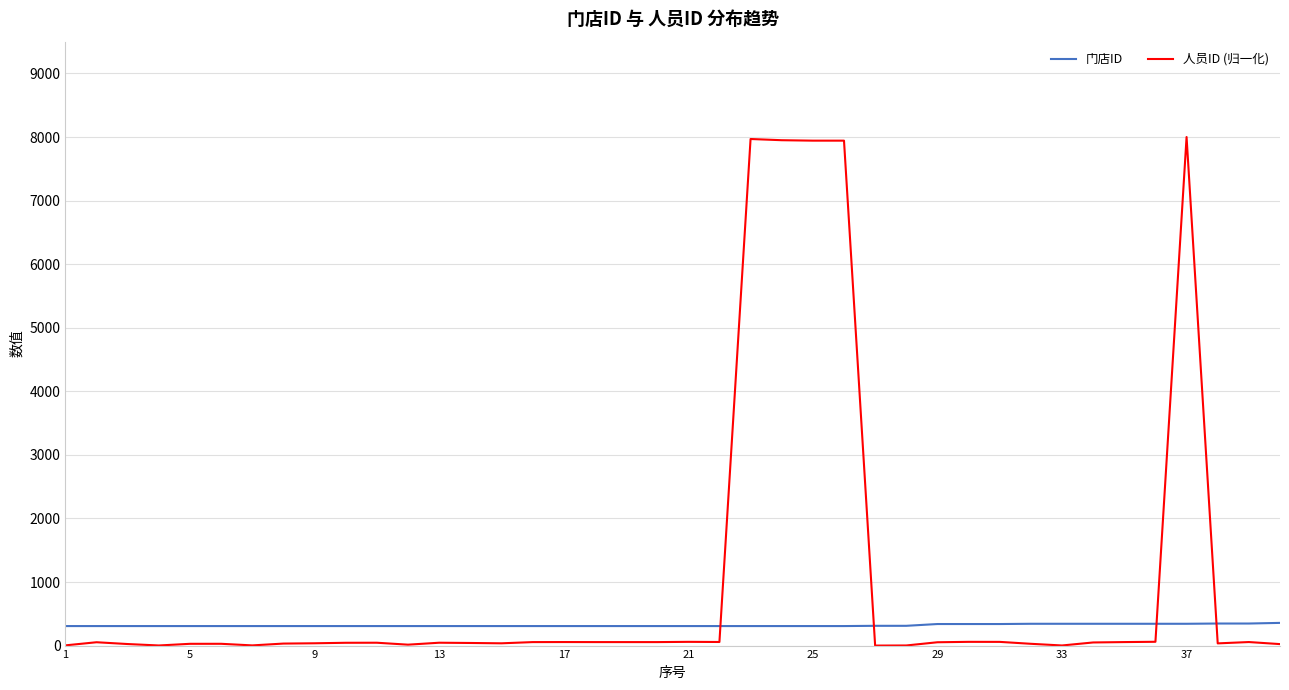

At how many categories does at least one series exceed 4341?

5